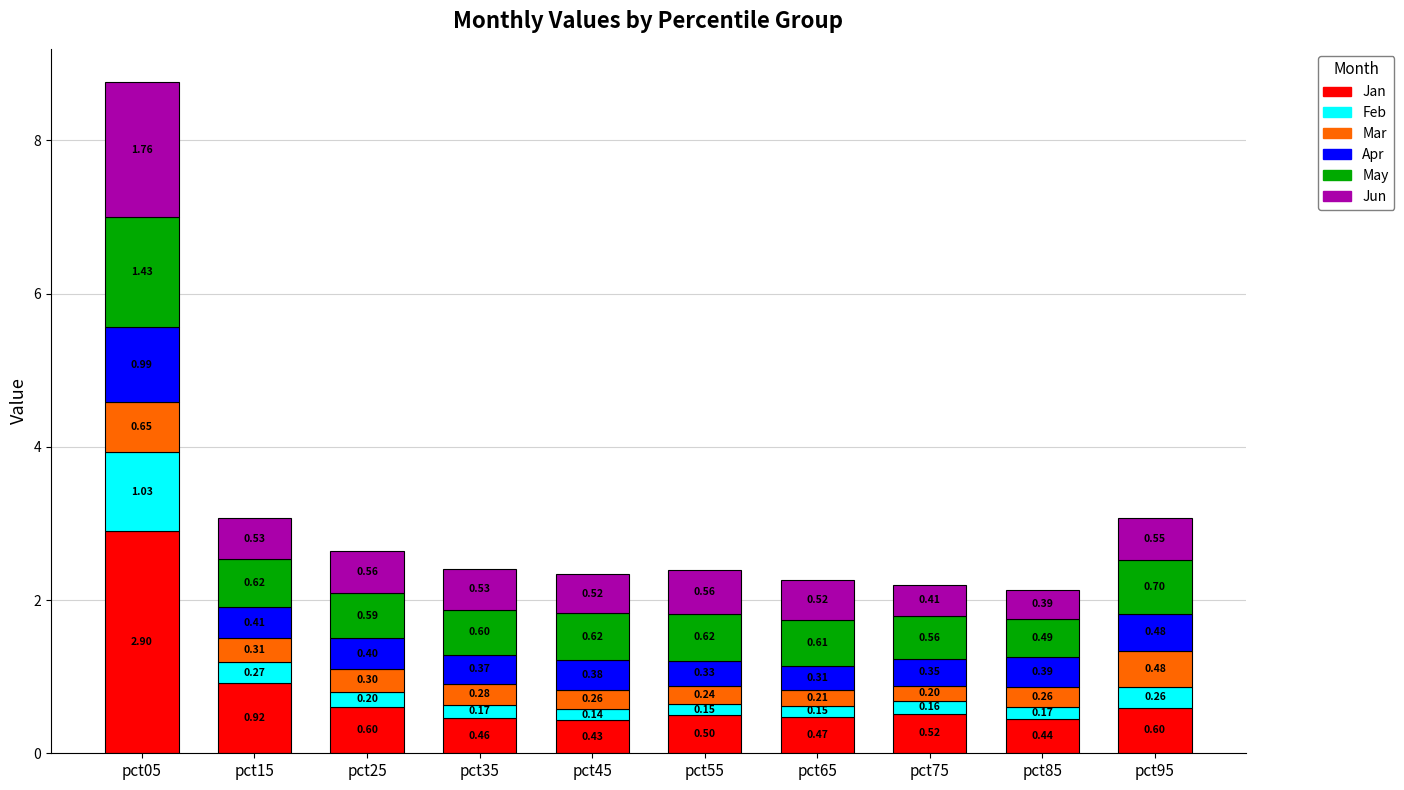

Does the chart contain stacked bars?

Yes